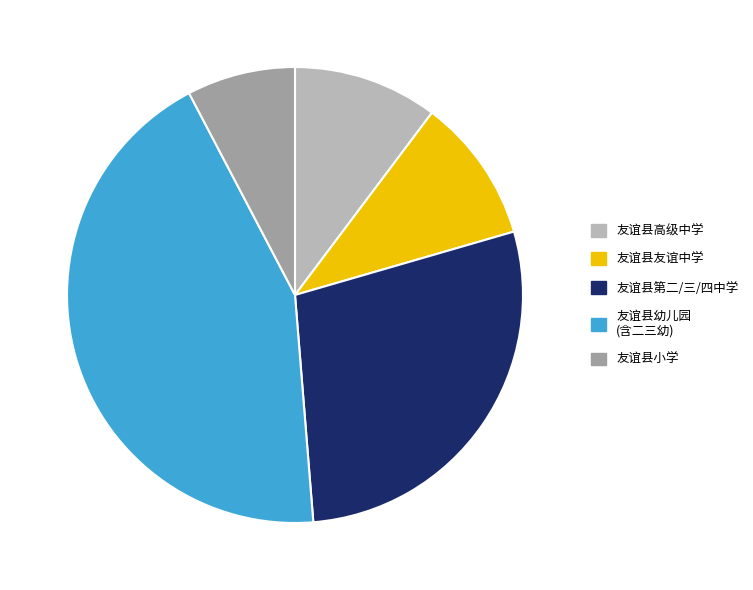

Is there any slice that represents more than half of the pie?

No